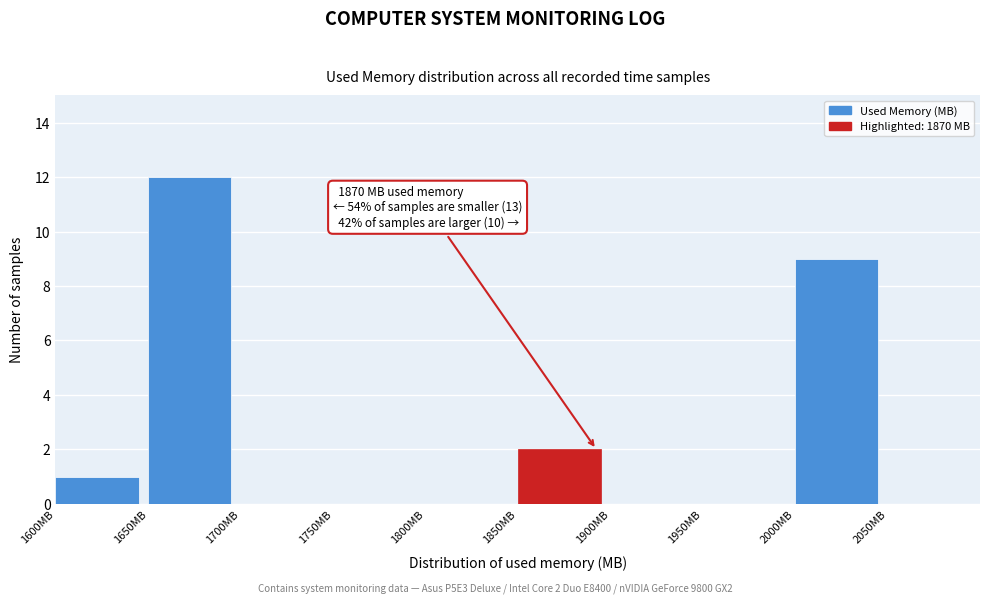

Which range on the x-axis has the tallest bar?

1650 to 1700